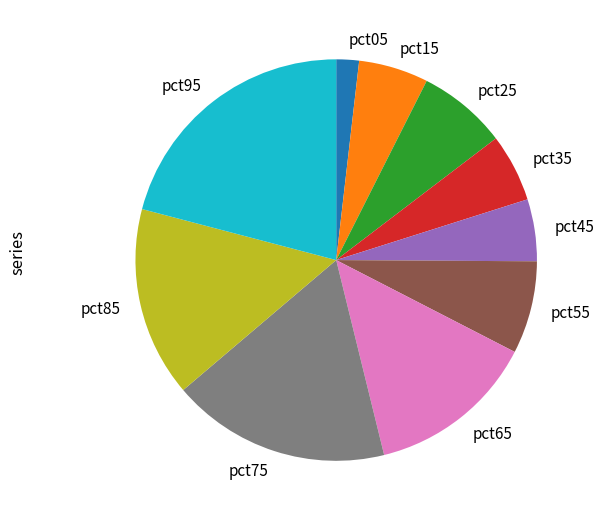

Does any single category account for the majority?

No